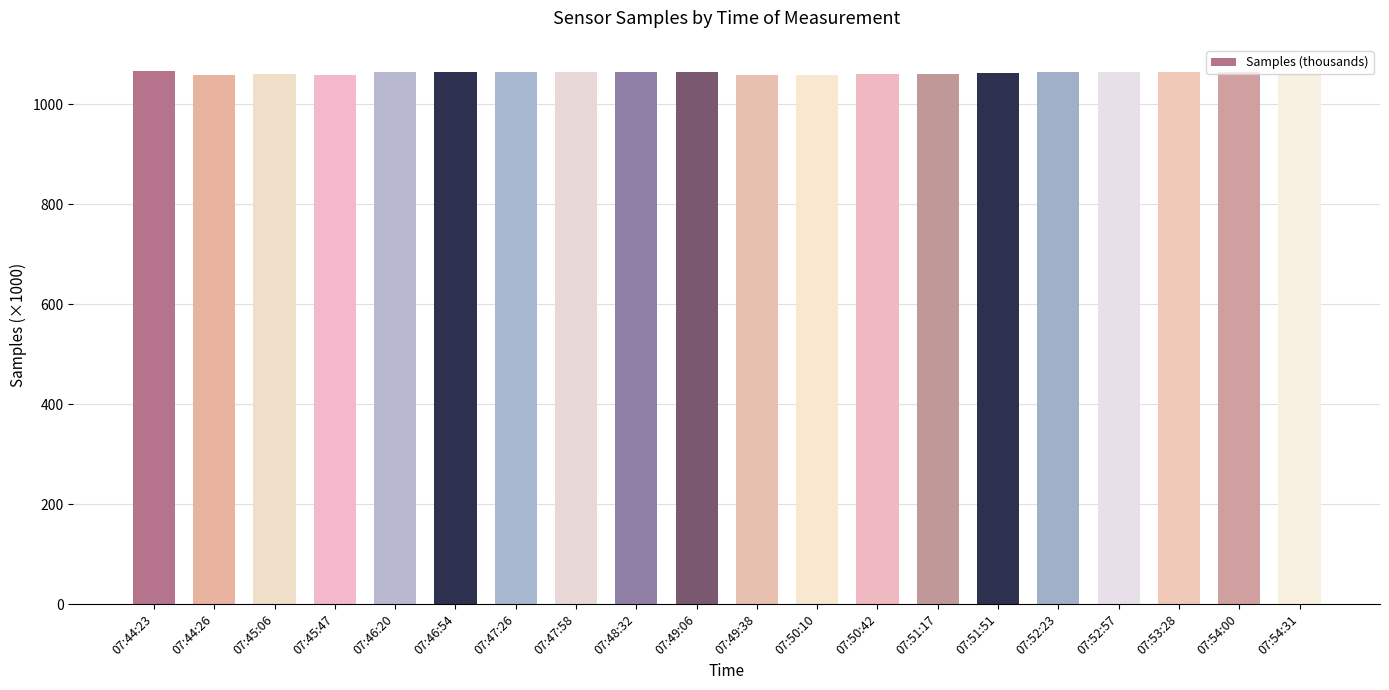

What is the minimum value shown in the chart?

1058.4